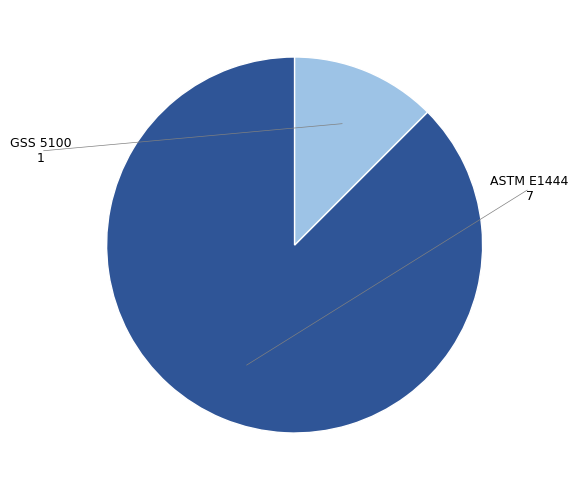

Which category has the biggest portion of the pie?

ASTM E1444